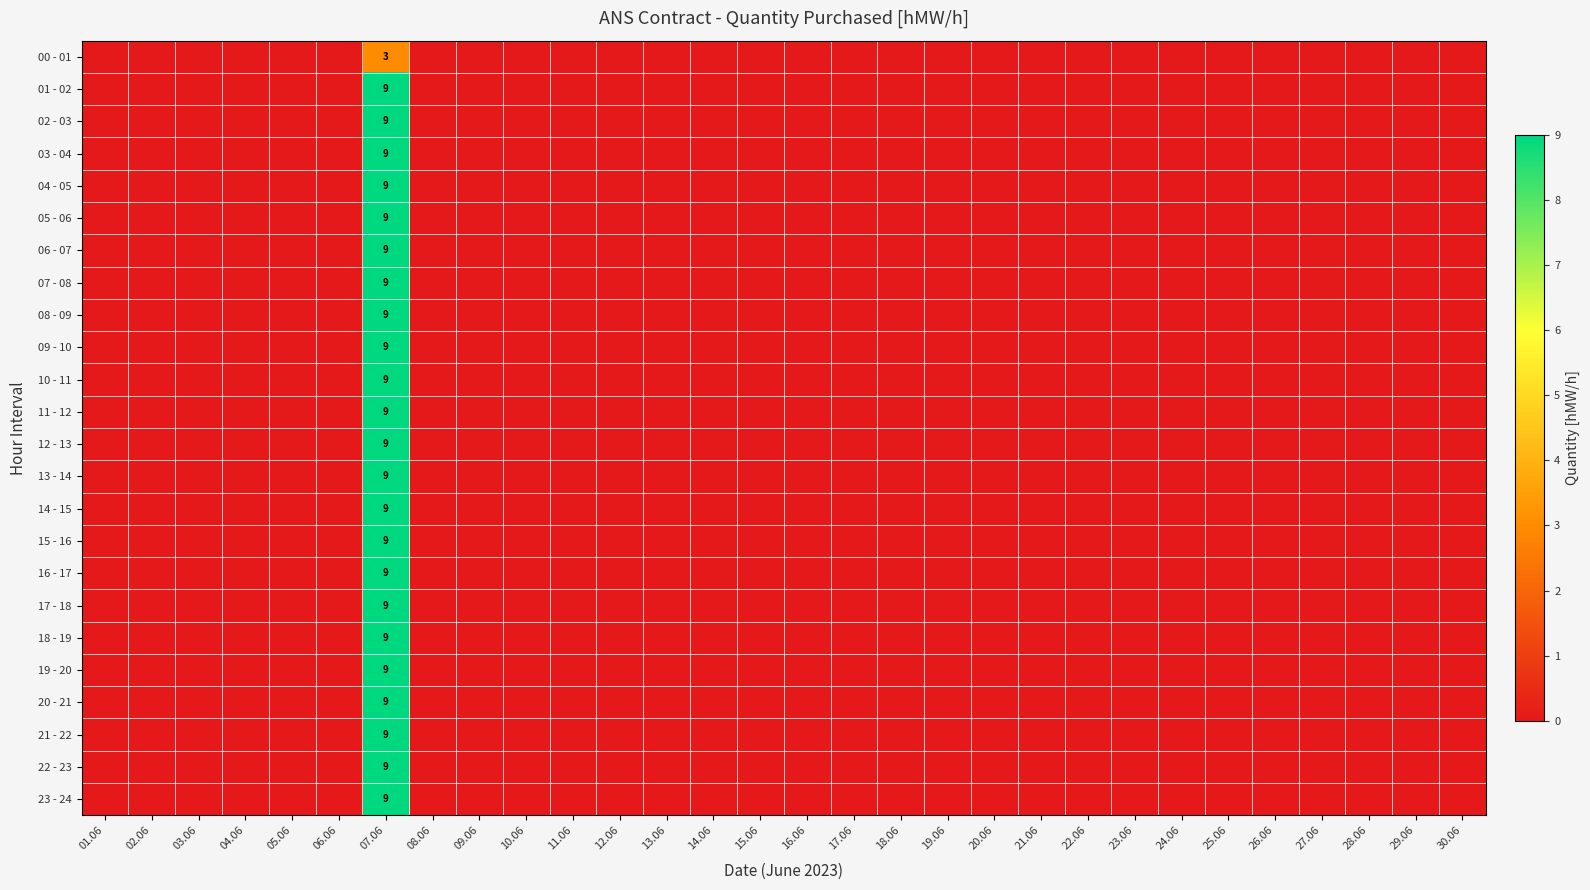

Count the number of categories in the chart.

30